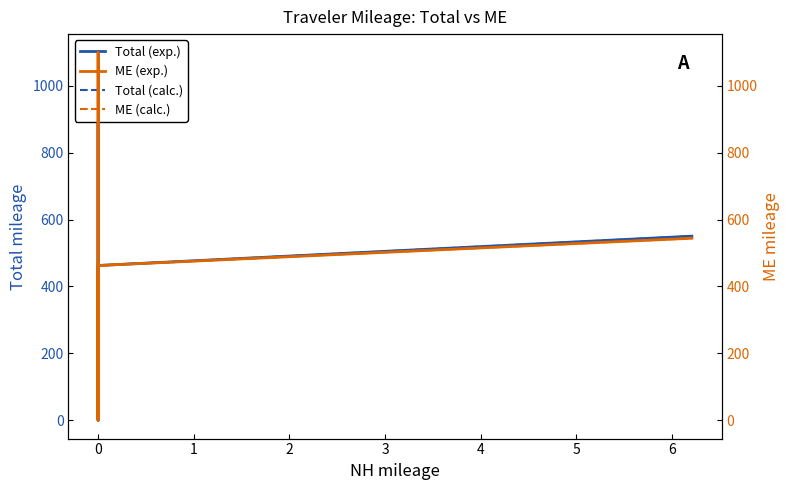

True or false: Total (dashed) and Total (solid) cross at least once.

False